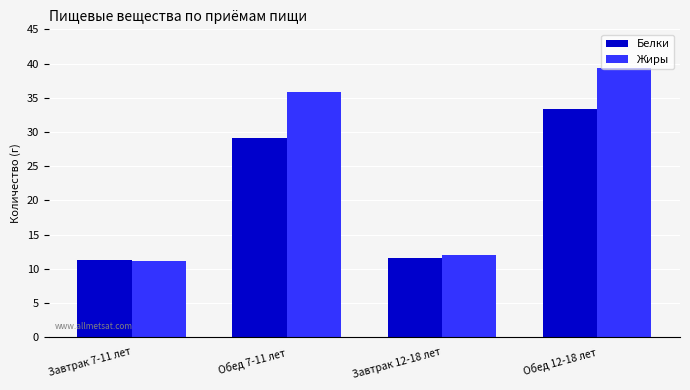

Is the value of Жиры at Обед 7-11 лет greater than the value of Белки at Обед 12-18 лет?

Yes